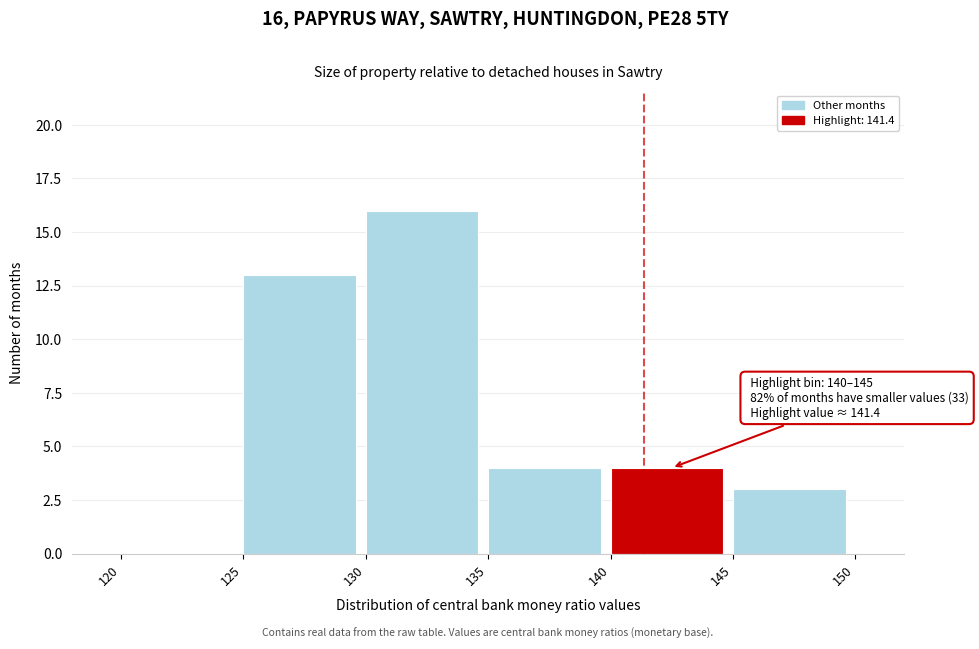

Which range on the x-axis has the tallest bar?

130 to 135